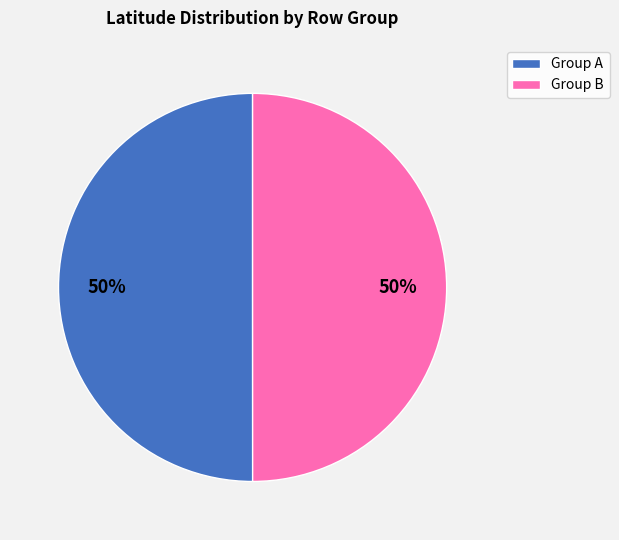

True or false: Group A accounts for 40% of the total.

False